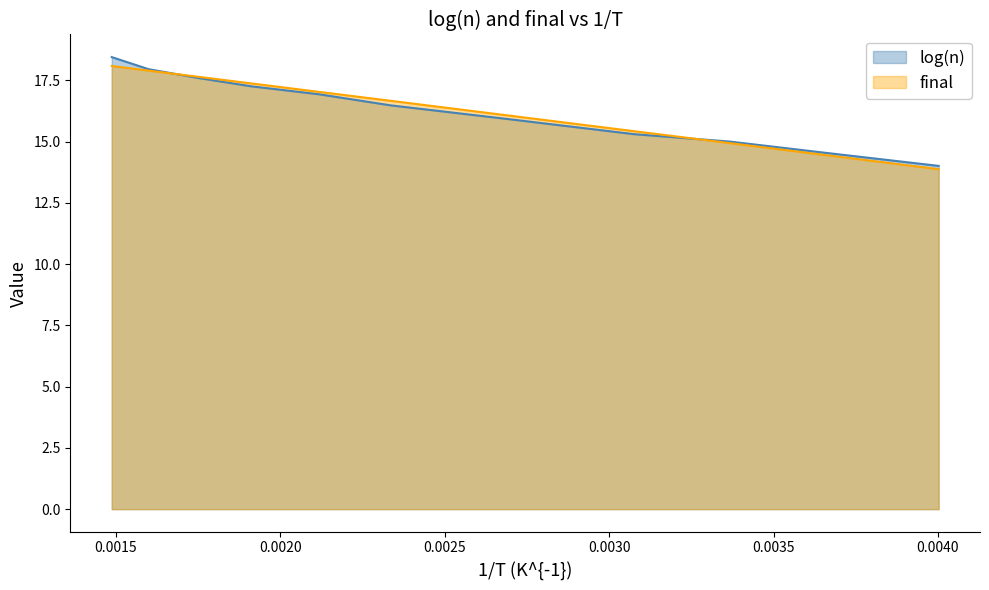

What is the average value of the final series?

16.3